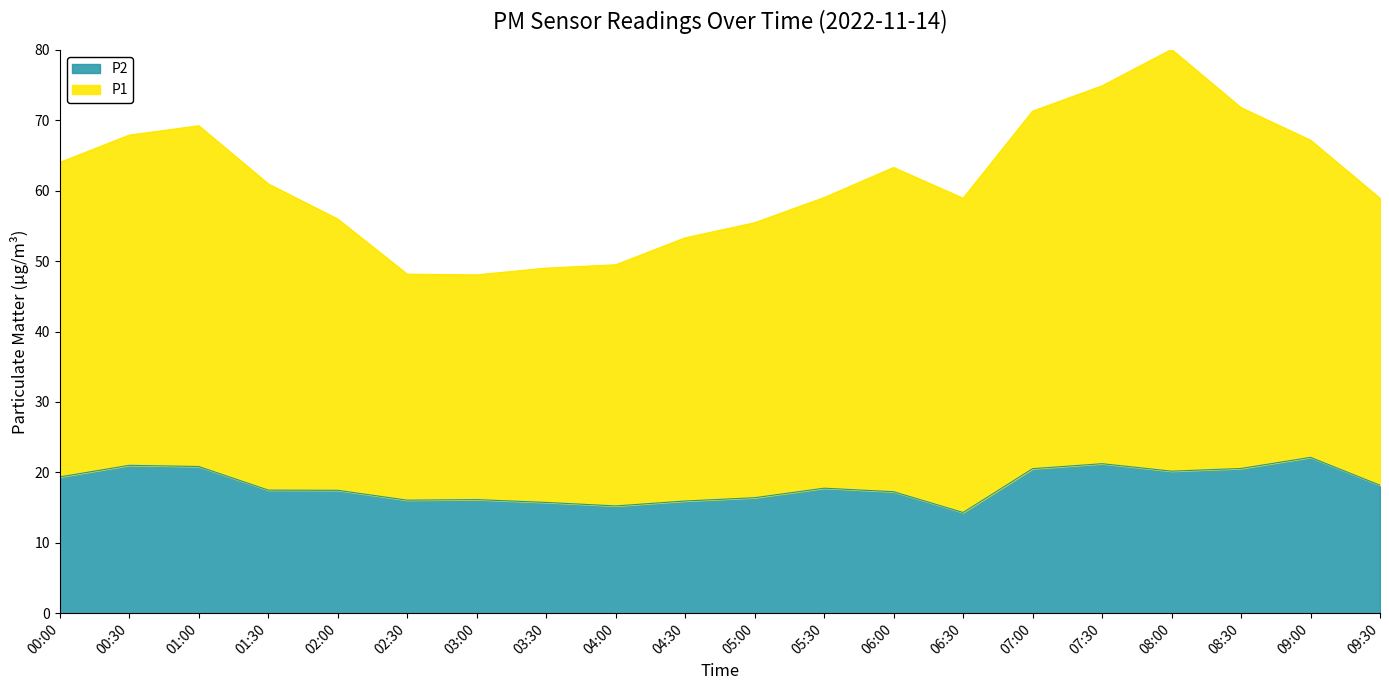

Is it true that P2 equals 17.5 at 01:30?

True